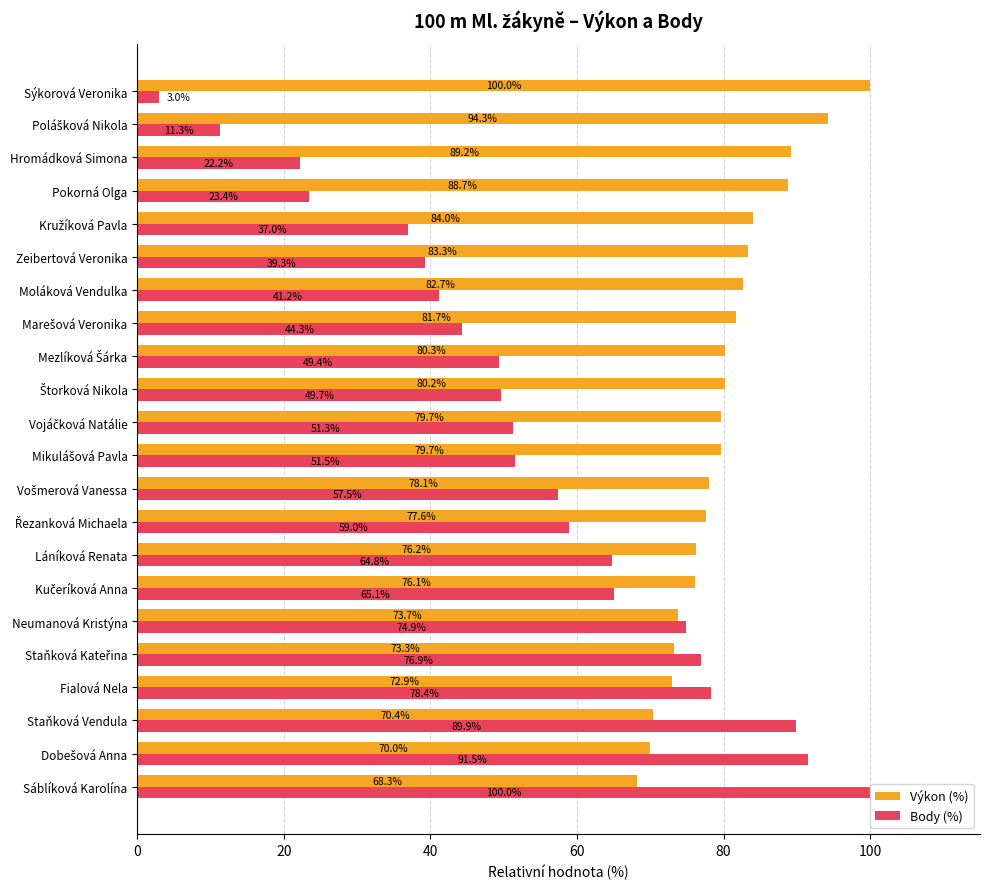

At how many categories does at least one series exceed 20?

22